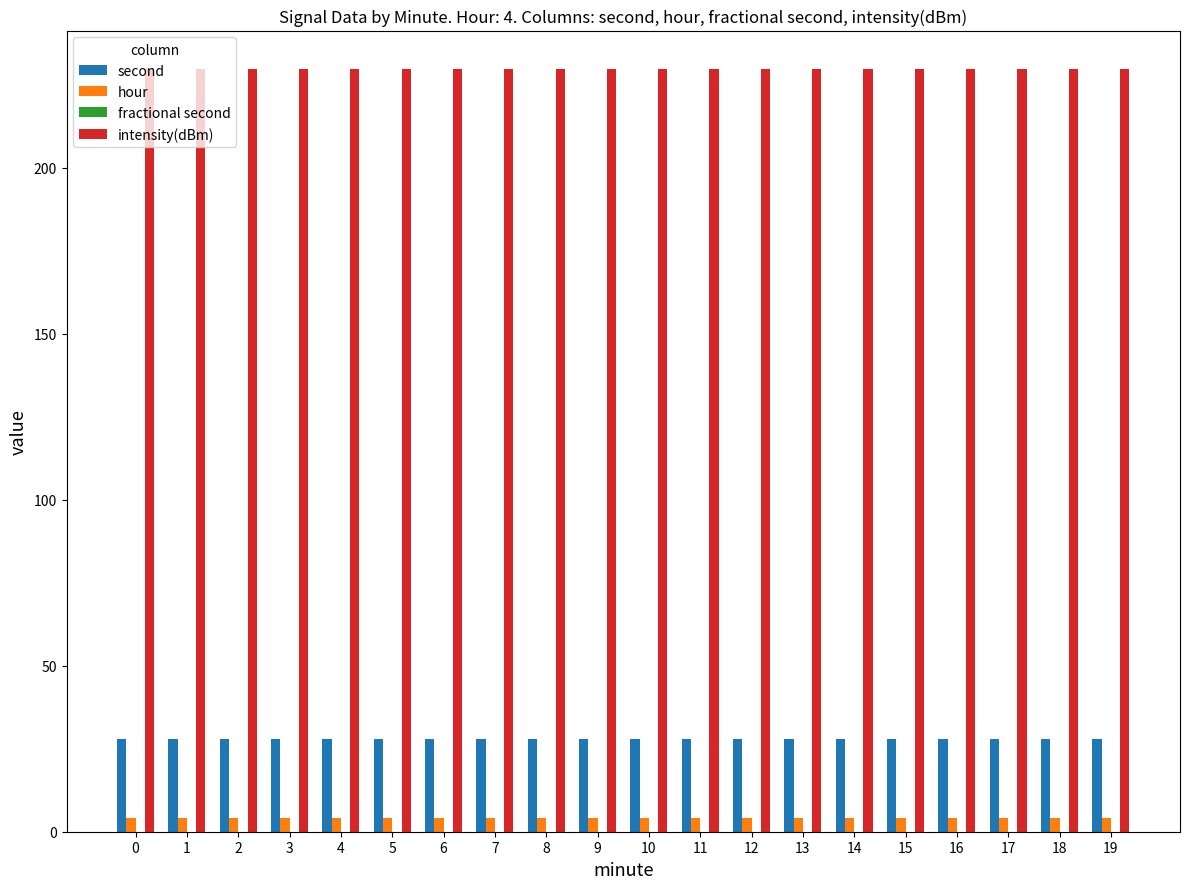

True or false: second has a value of 47.6 at 12.

False